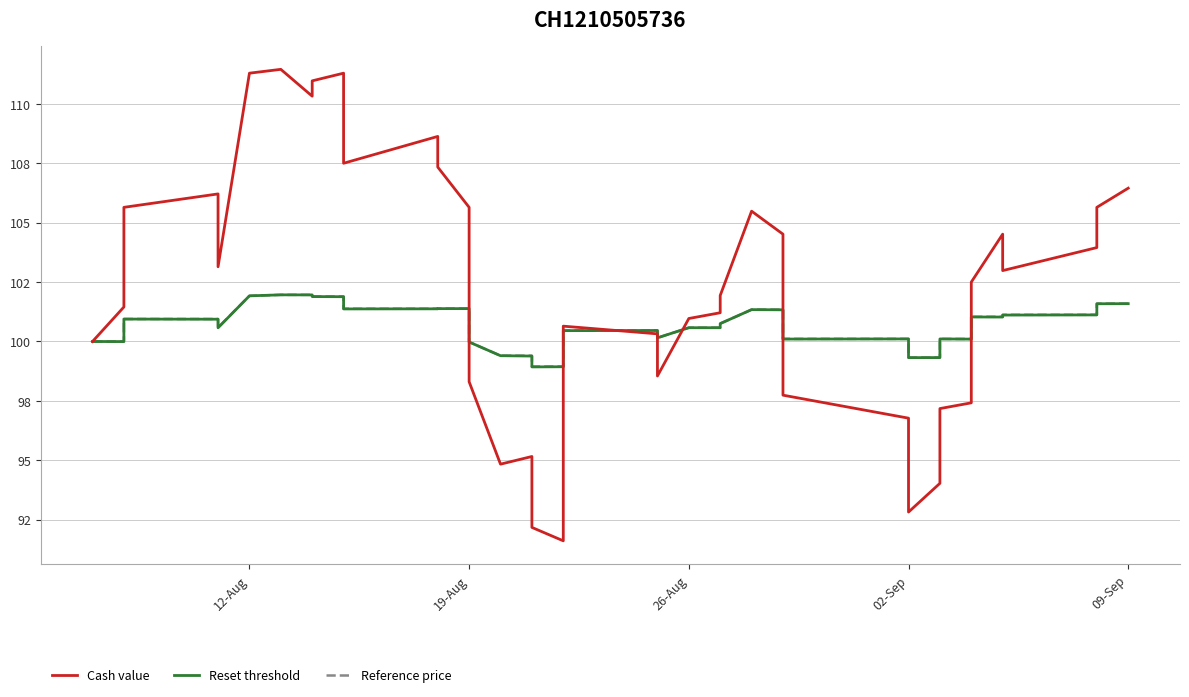

How many categories are shown in the chart?

39